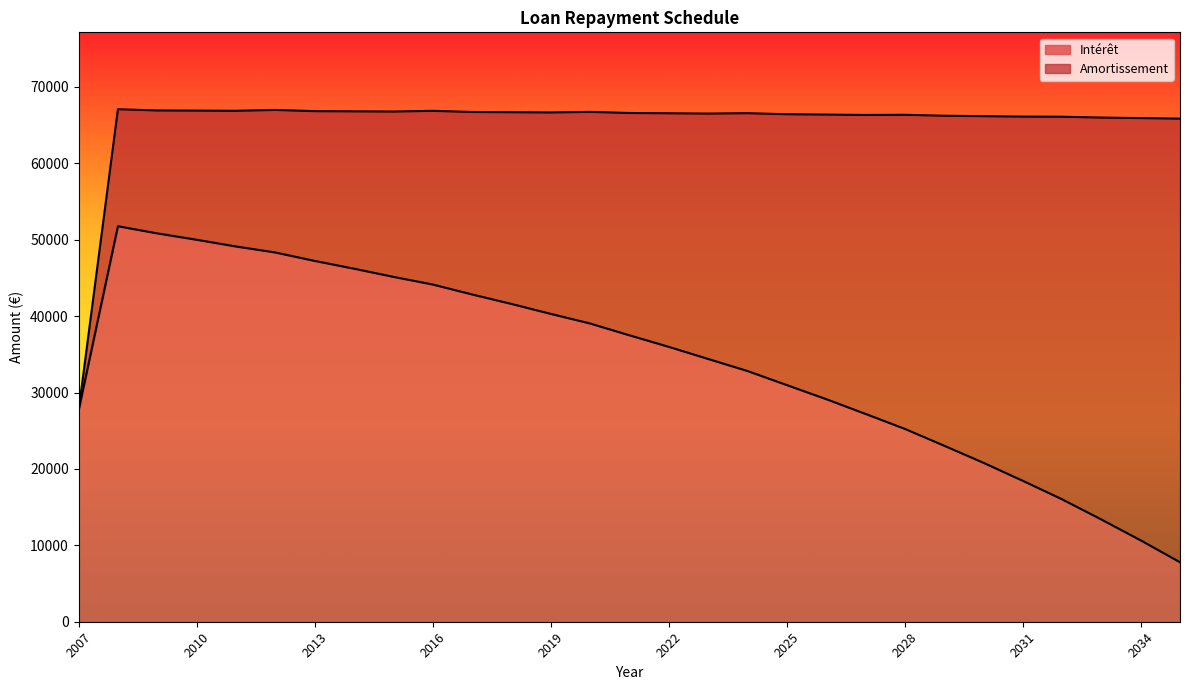

The Intérêt series shows 66508.8 at 2016. True or false?

False